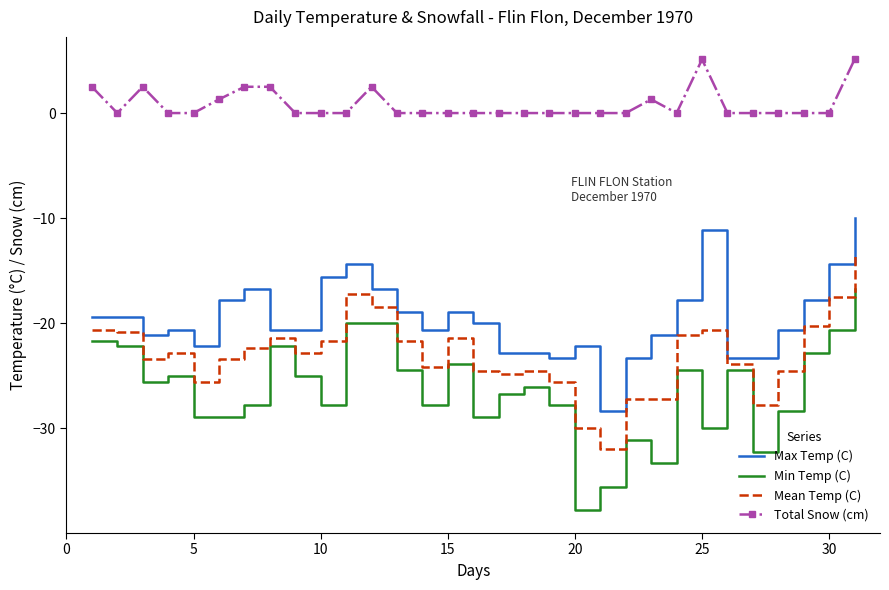

Rank the series by their maximum value, from highest to lowest.

Total Snow (cm), Max Temp (C), Mean Temp (C), Min Temp (C)